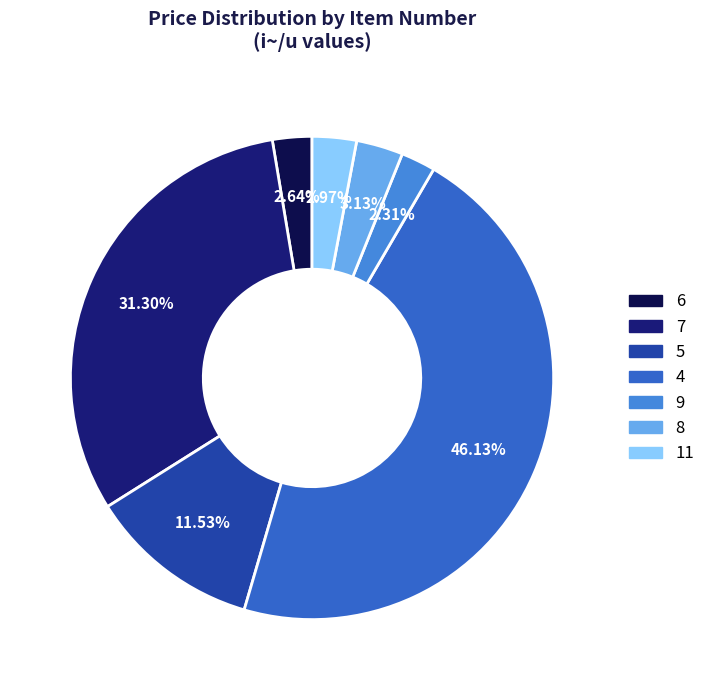

What is the ratio of the value at 4 to the value at 8?

14.7